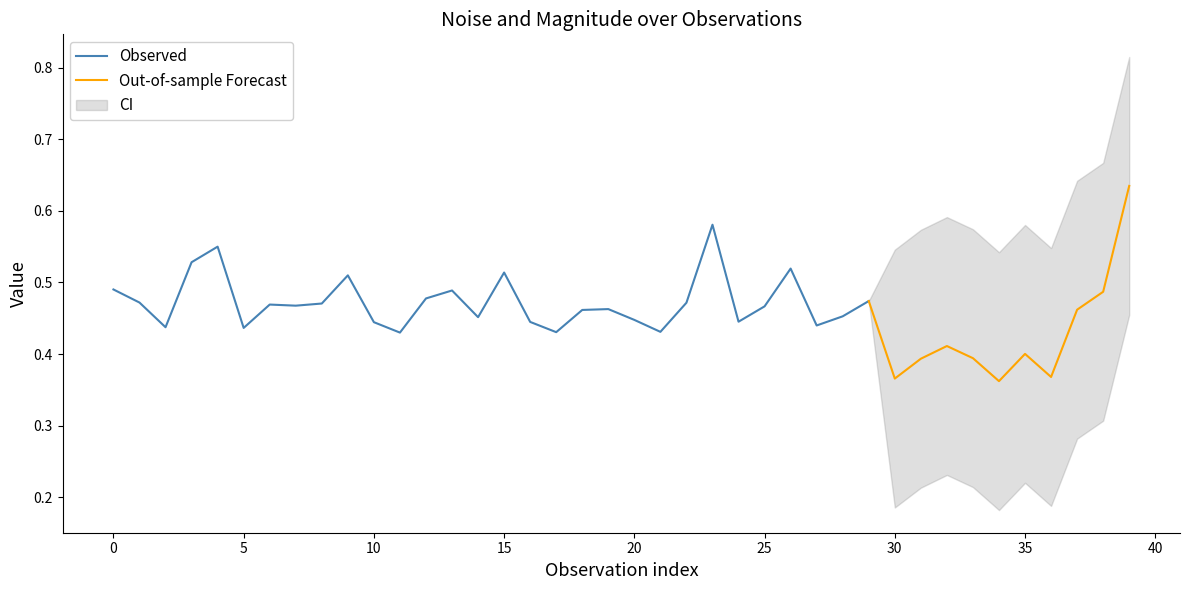

How many lines are shown in the chart?

2